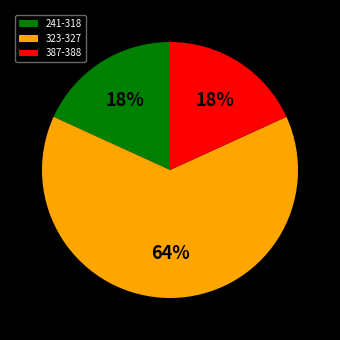

What is the largest slice in the pie chart?

323-327